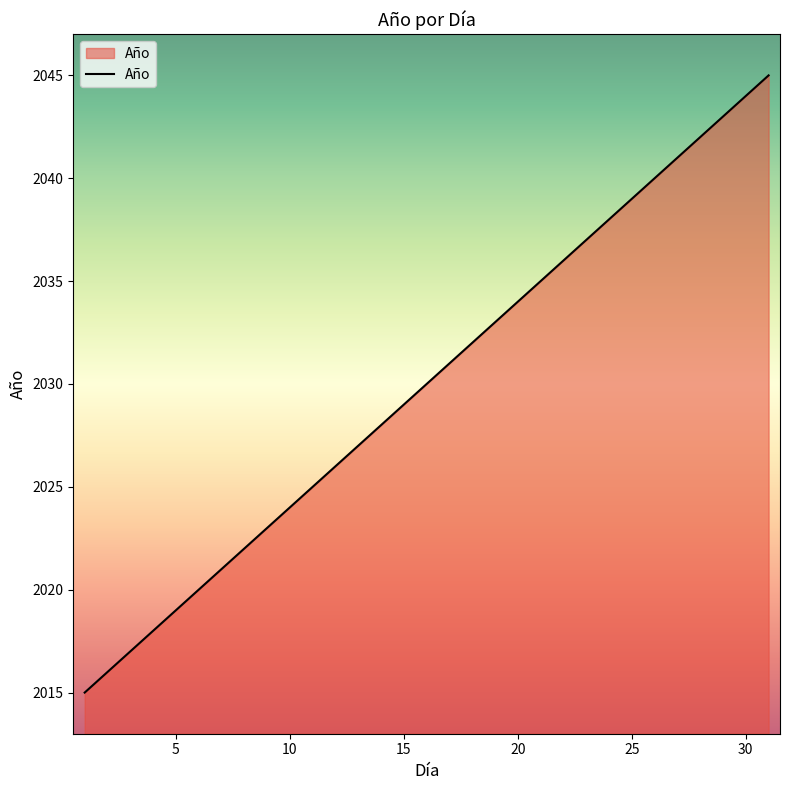

What is the smallest value displayed?

2015